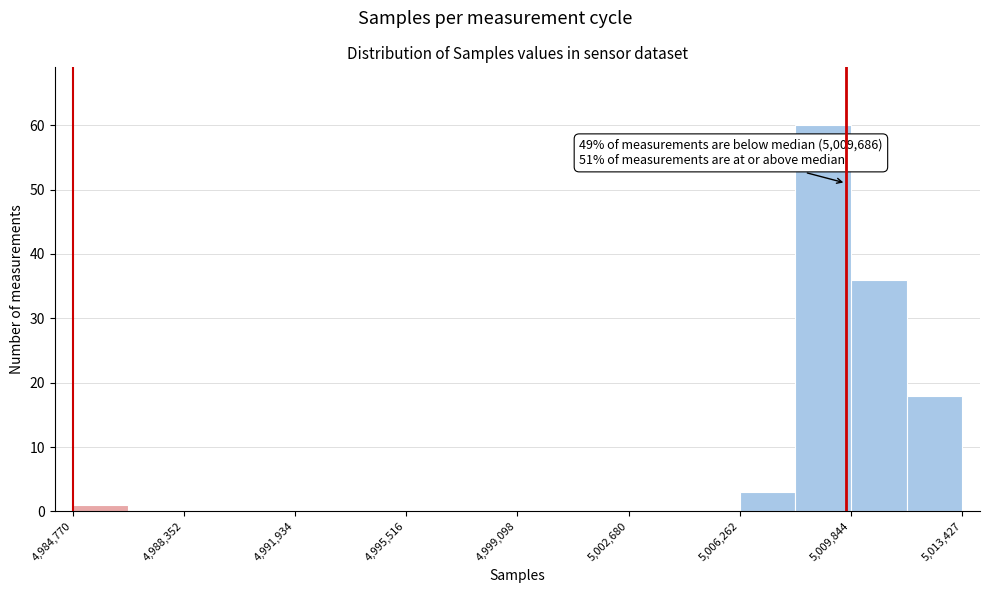

Around what value on the x-axis is the tallest bar? Give the approximate position of its centre, as read against the axis.

5009000